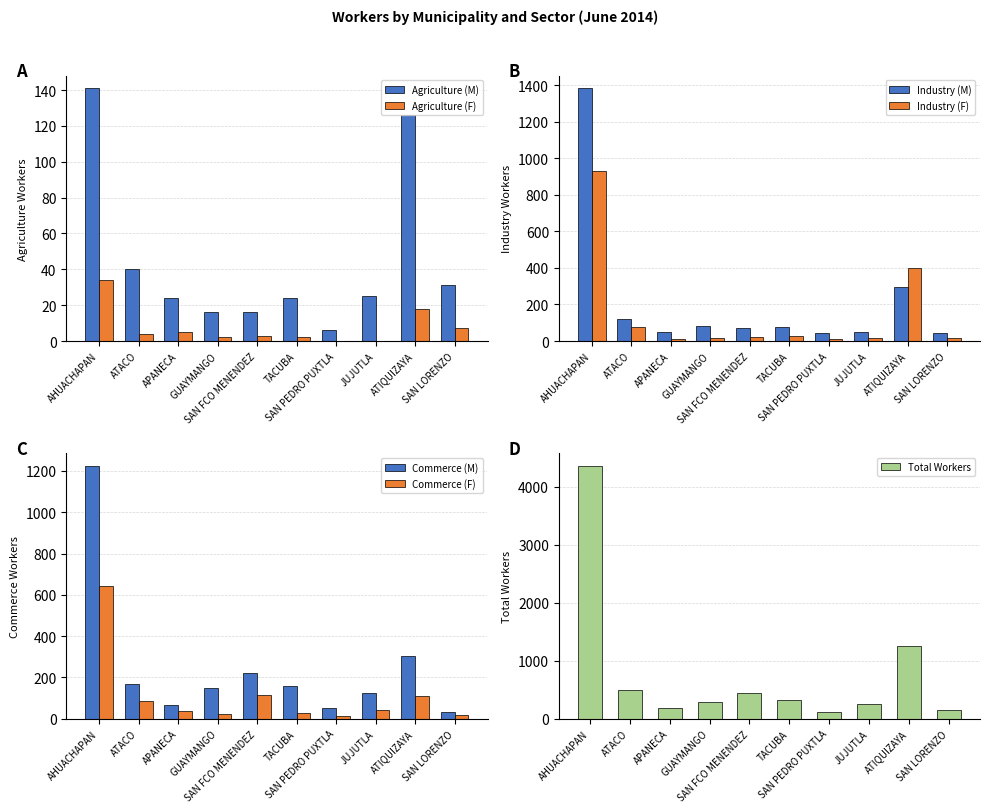

What is the sum of all Agriculture (M) values?

449